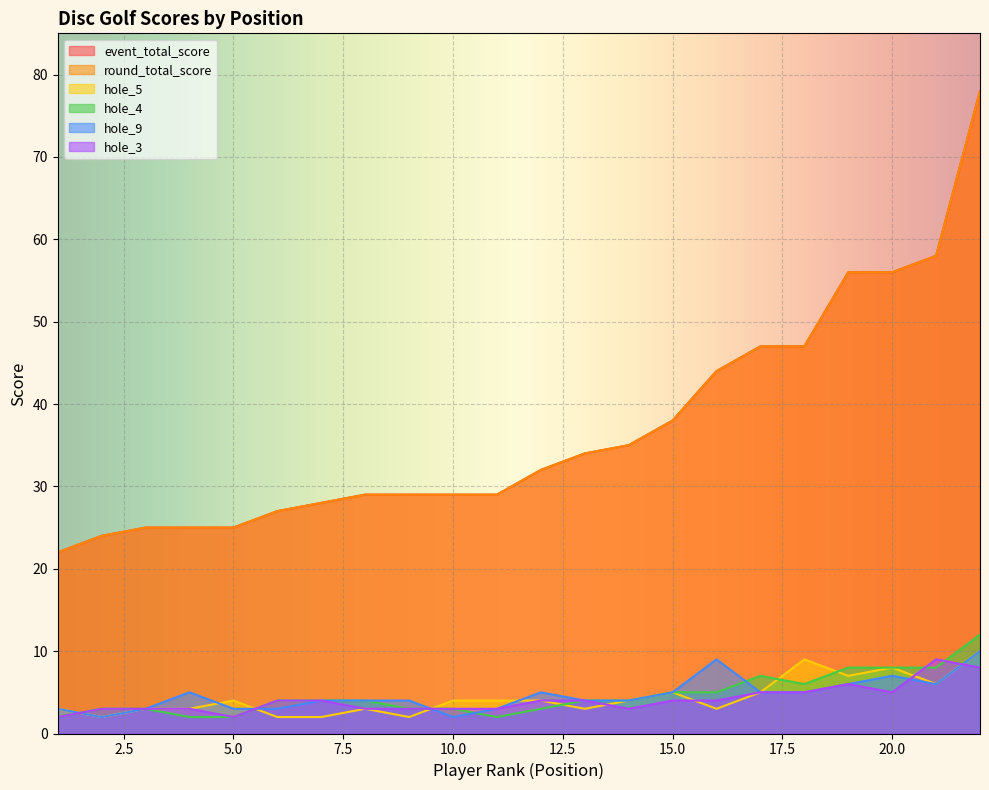

Reading right to left, what are all the values shown in this chart?

event_total_score: 78	58	56	56	47	47	44	38	35	34	32	29	29	29	29	28	27	25	25	25	24	22
round_total_score: 78	58	56	56	47	47	44	38	35	34	32	29	29	29	29	28	27	25	25	25	24	22
hole_5: 10	6	8	7	9	5	3	5	4	3	4	4	4	2	3	2	2	4	3	3	2	3
hole_4: 12	8	8	8	6	7	5	5	4	4	3	2	3	3	4	4	4	2	2	3	3	2
hole_9: 10	6	7	6	5	5	9	5	4	4	5	3	2	4	4	4	3	3	5	3	2	3
hole_3: 8	9	5	6	5	5	4	4	3	4	4	3	3	3	3	4	4	2	3	3	3	2